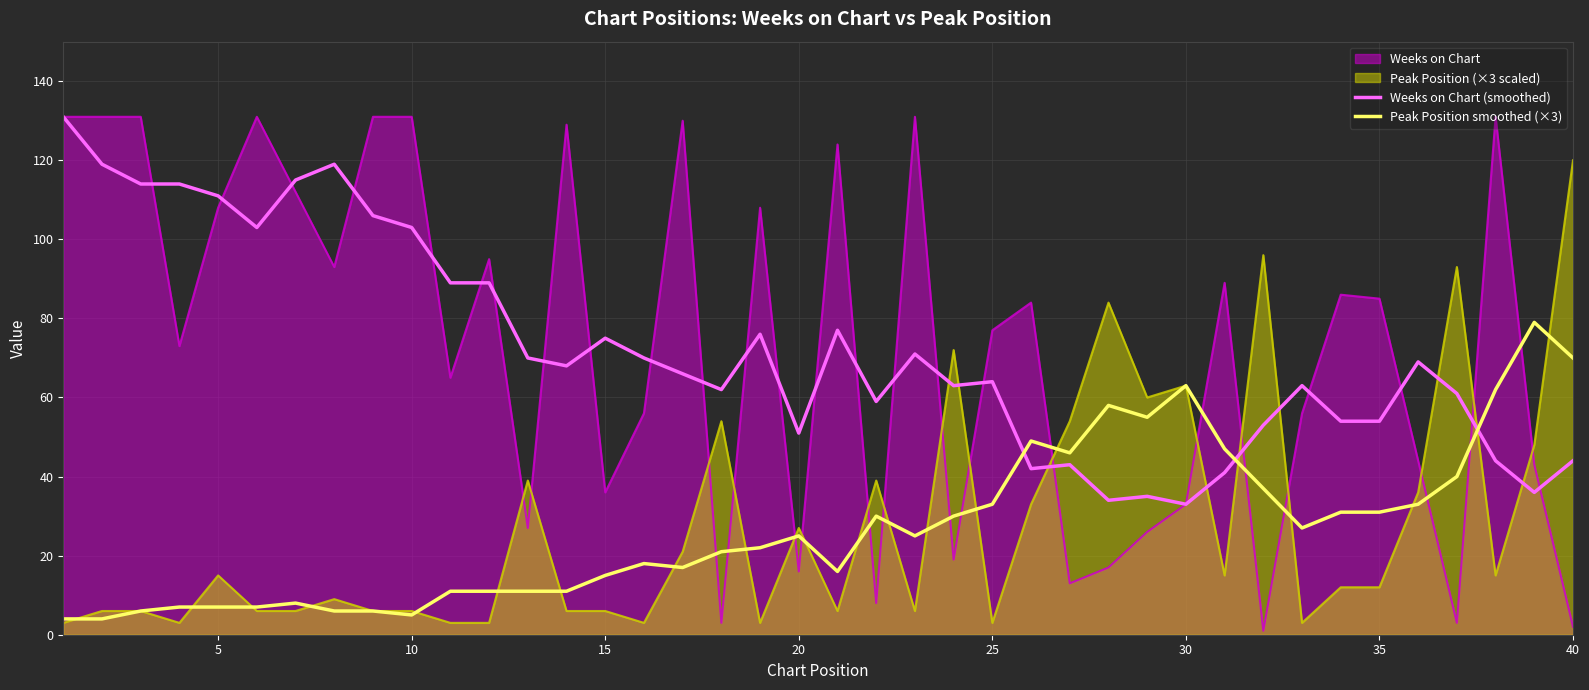

At how many categories does at least one series exceed 4?

40